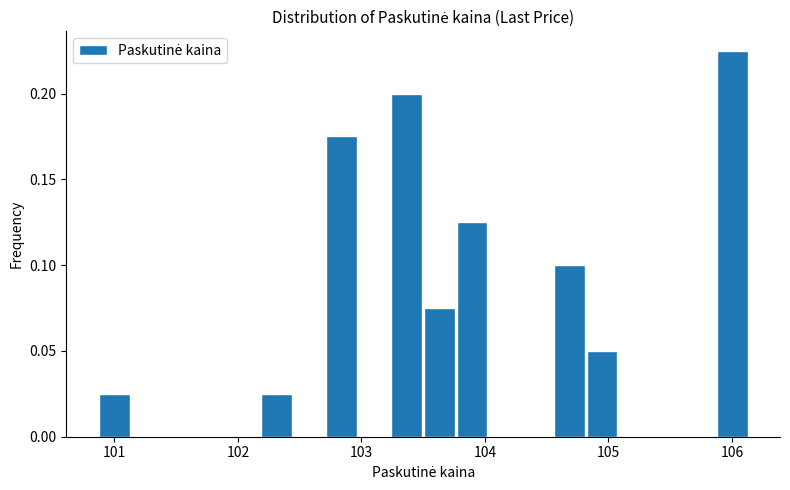

Read against the x-axis, roughly where is the centre of the tallest bar?

106.0